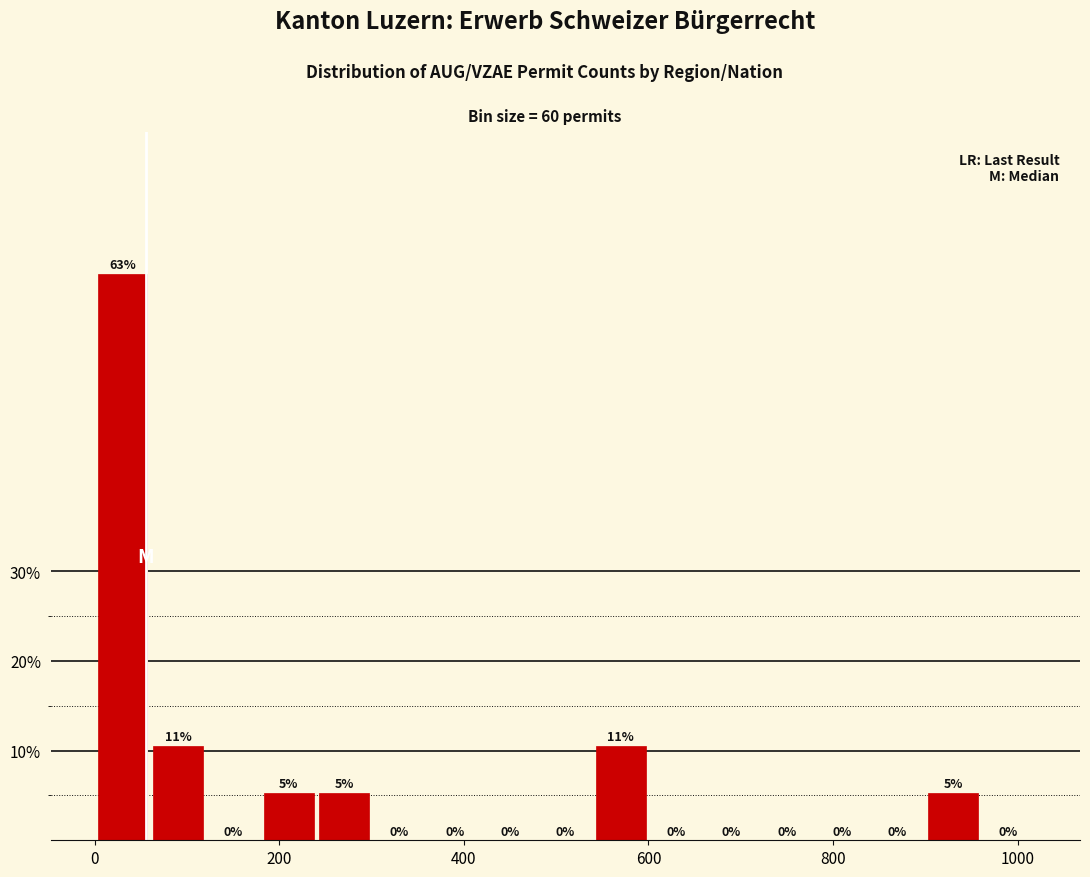

Around what value on the x-axis is the tallest bar? Give the approximate position of its centre, as read against the axis.

40